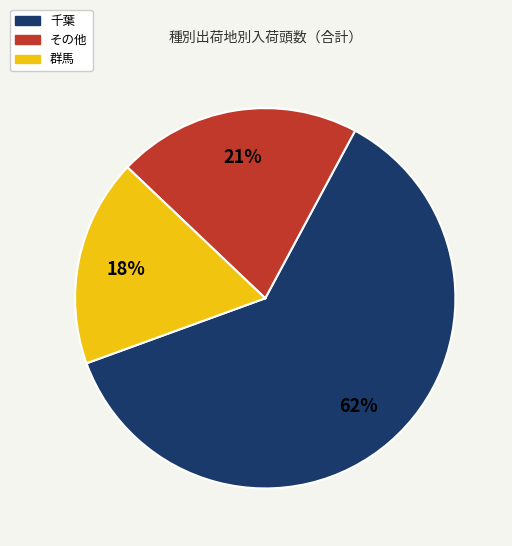

True or false: その他 accounts for 21% of the total.

True